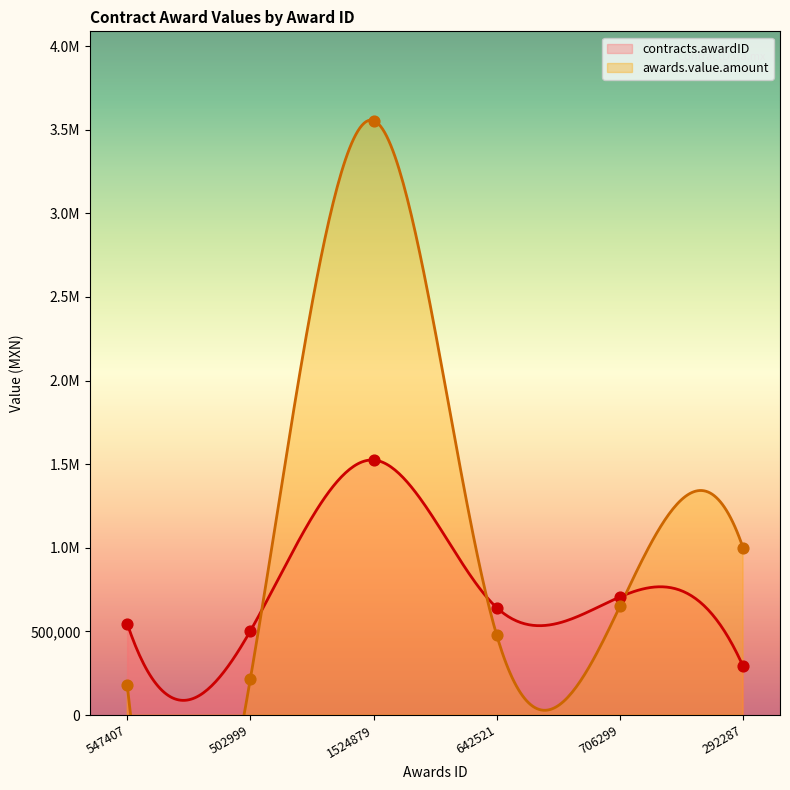

At which category is the sum across all series the highest?

1524879